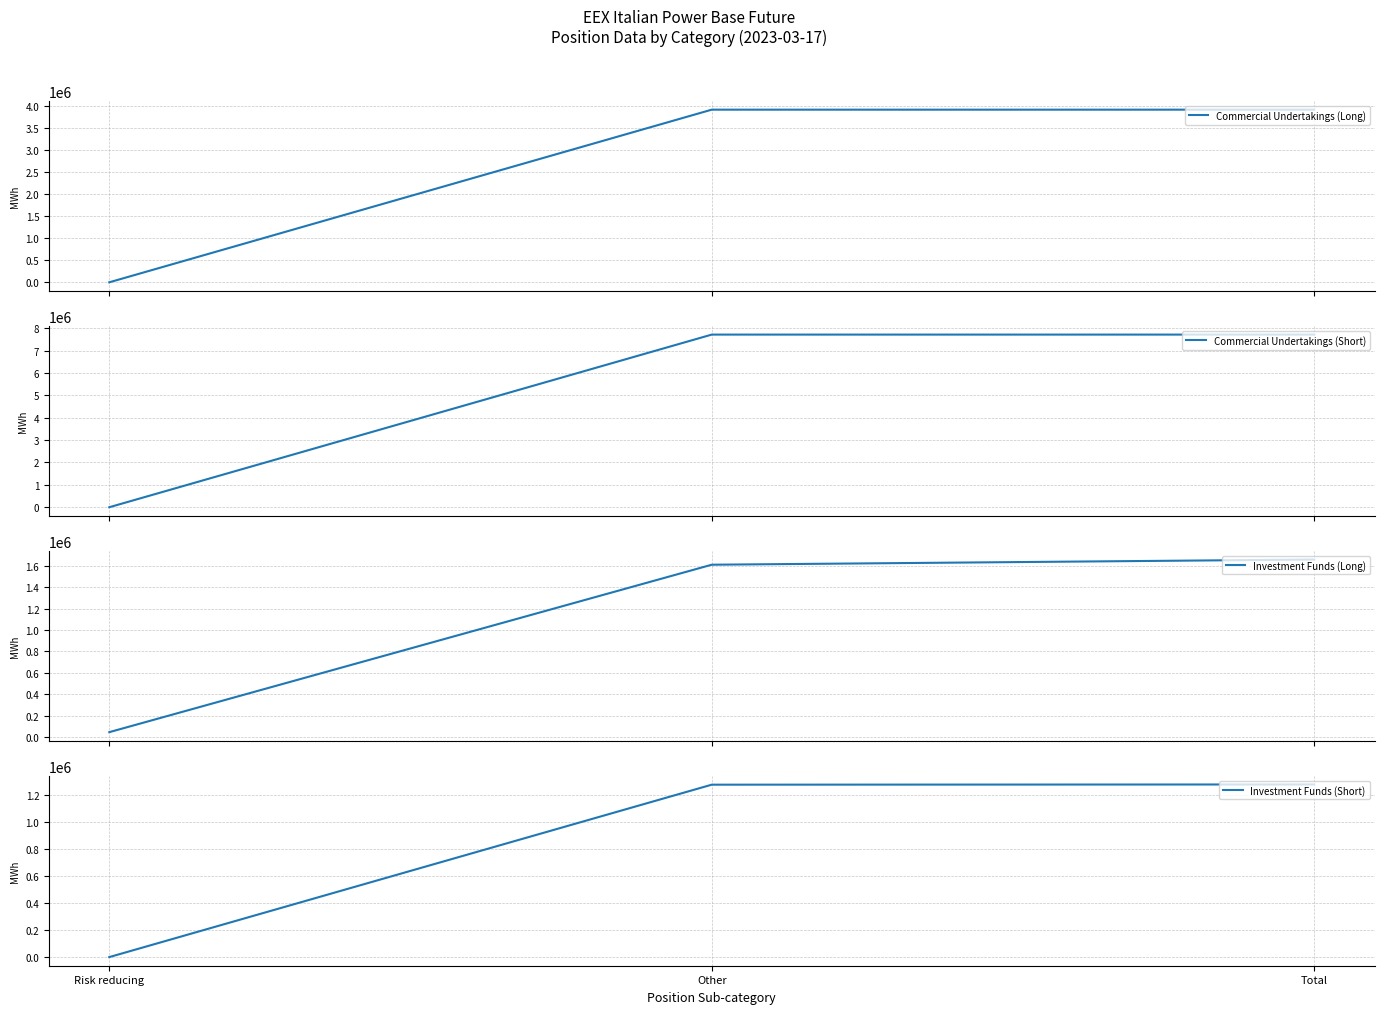

What is the difference between the highest and lowest values at Risk reducing?

48359